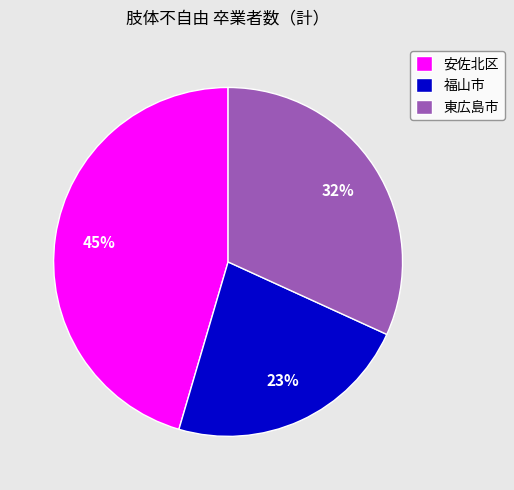

To the nearest percent, what portion does 安佐北区 represent?

45%